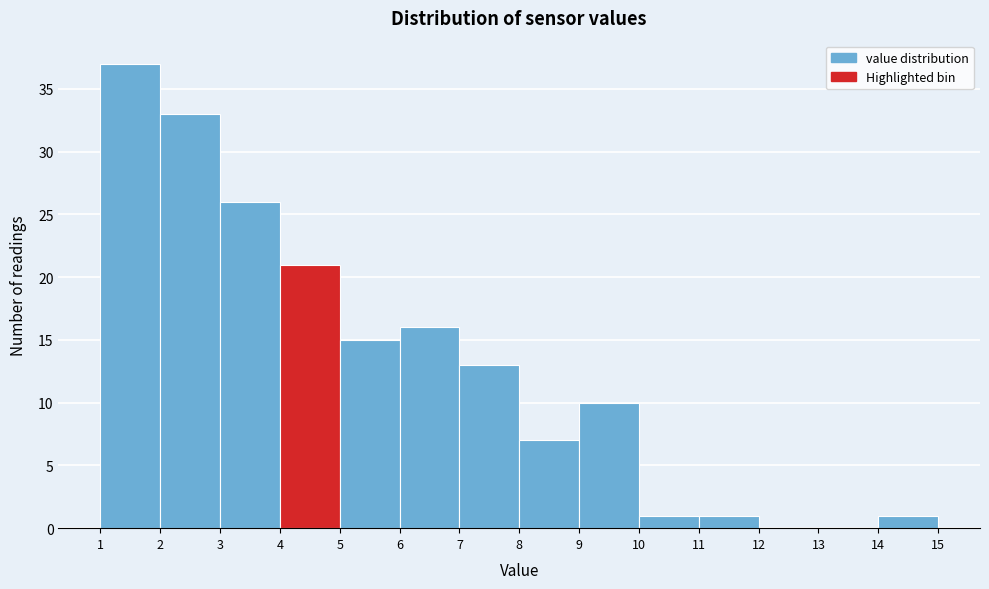

Over which range of the x-axis is the bar tallest?

1 to 2